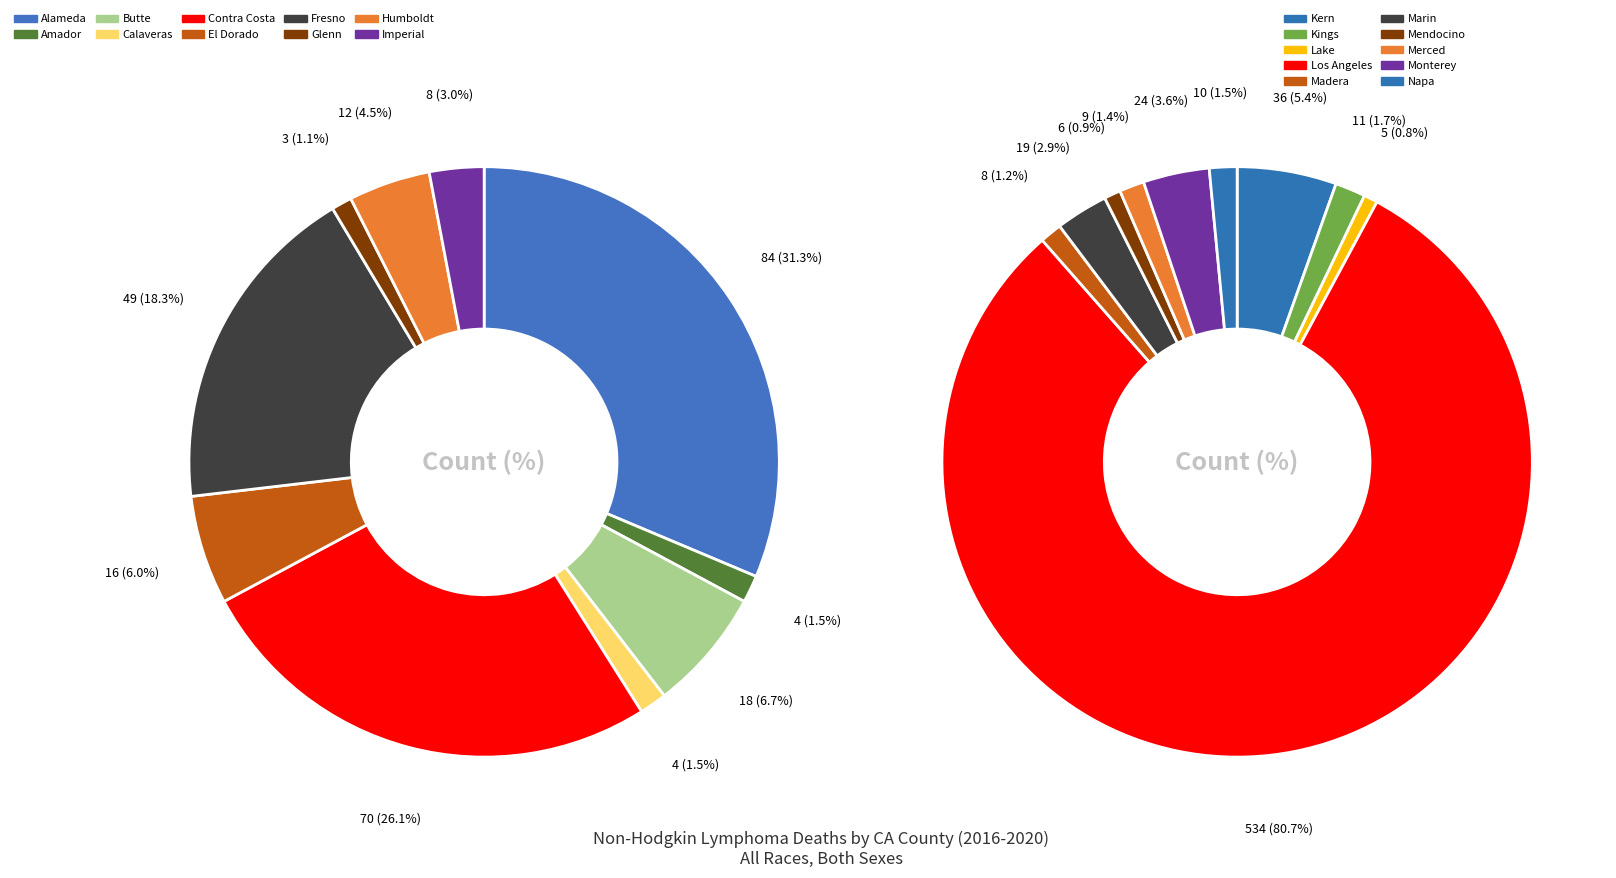

How many segments does this pie chart have?

20